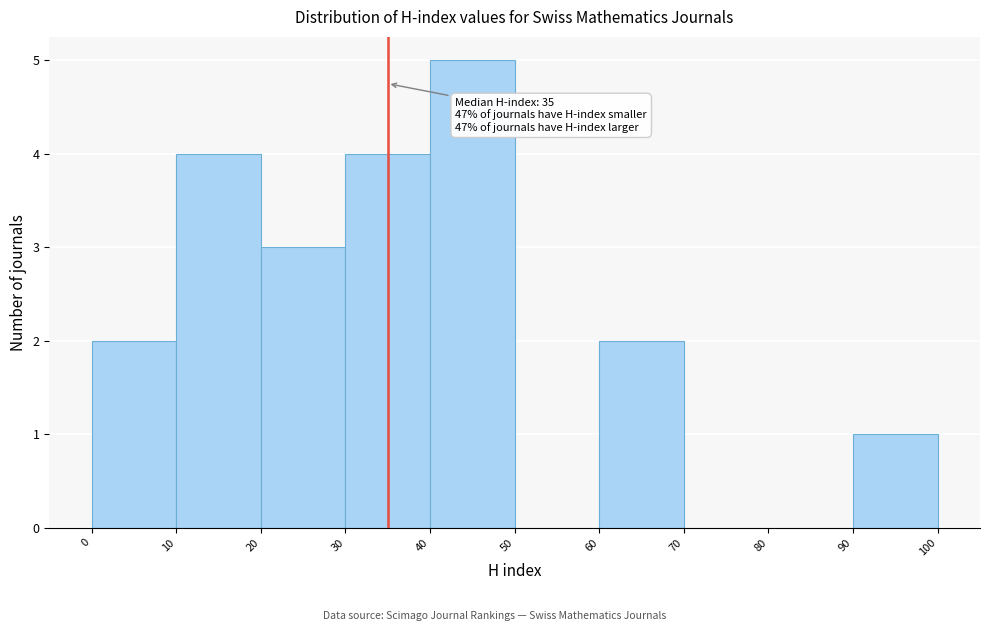

Which range on the x-axis has the tallest bar?

40 to 50